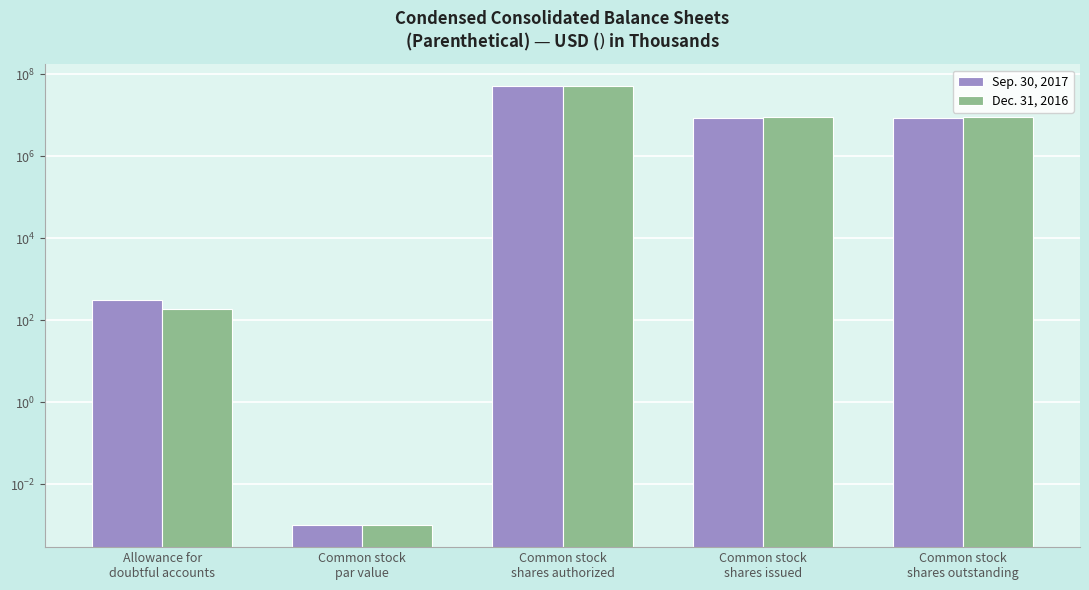

What is the value of the Dec. 31, 2016 bar at the 3rd from the left?

50000000.0